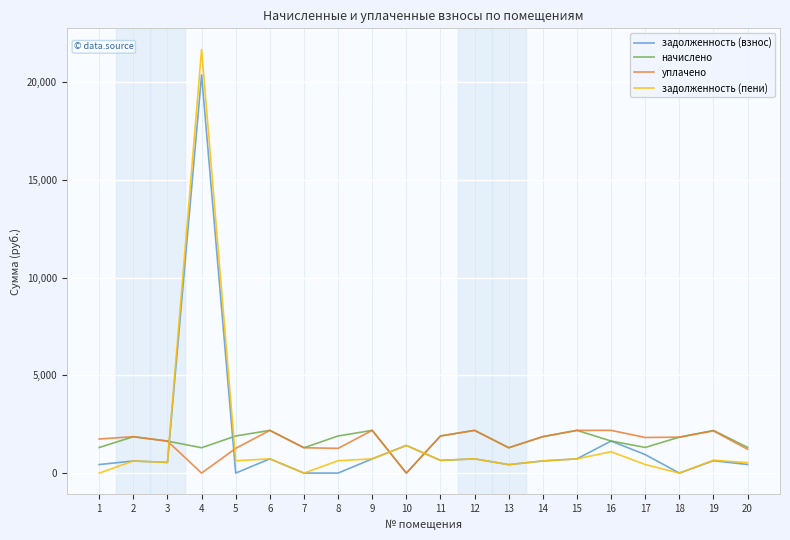

At which category is the sum across all series the highest?

4